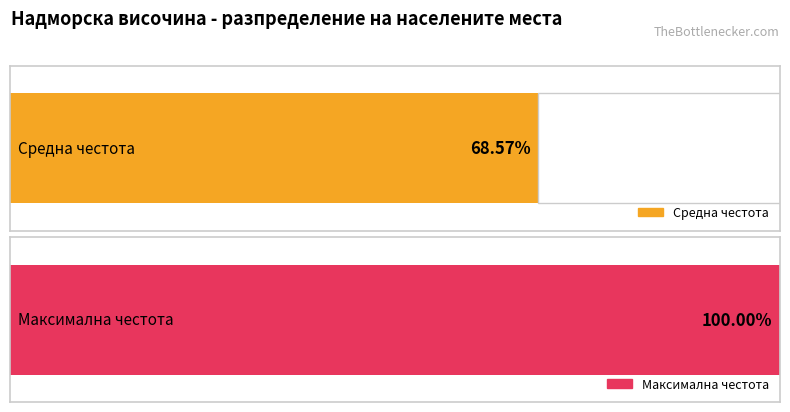

The Код на типа series shows 0 at обл. Варна. True or false?

False